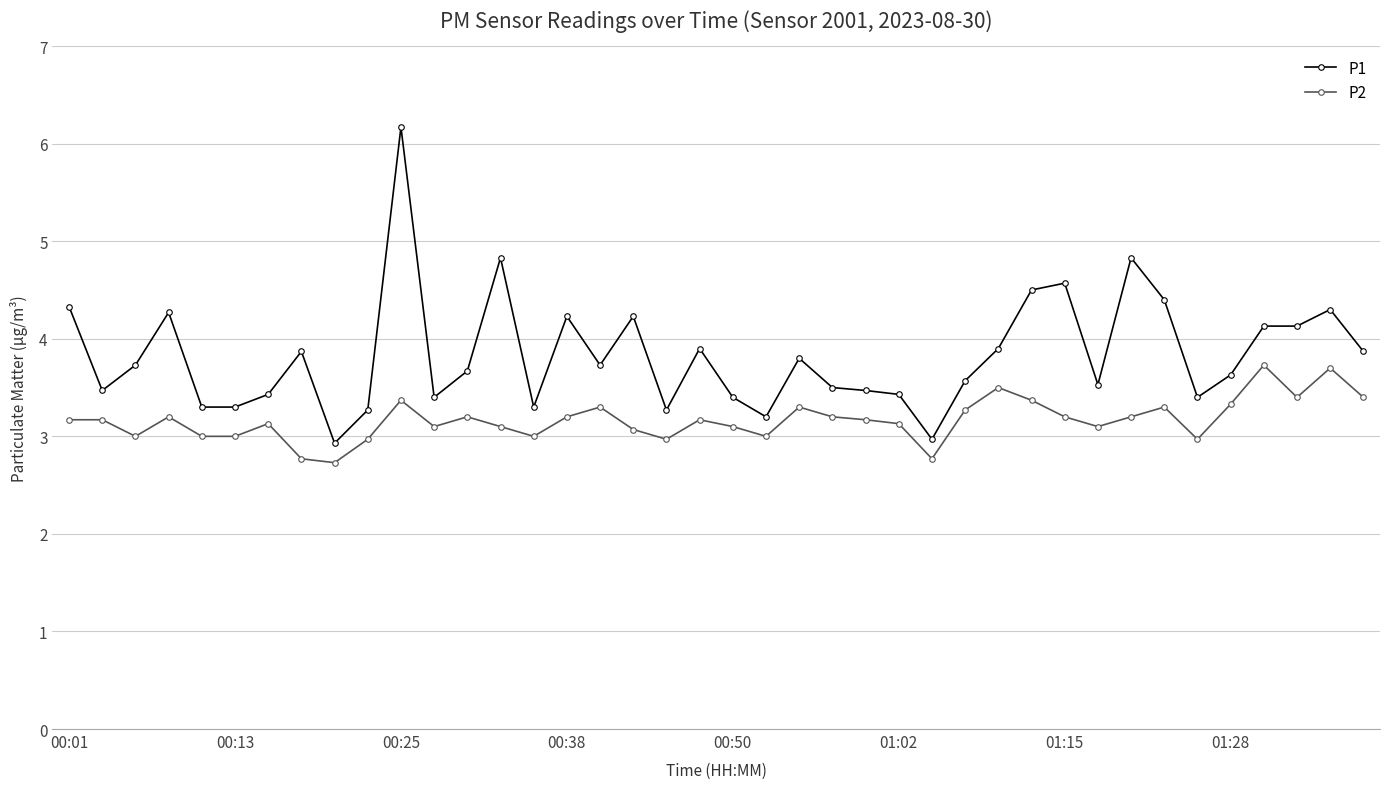

True or false: P2 and P1 intersect in this chart.

False